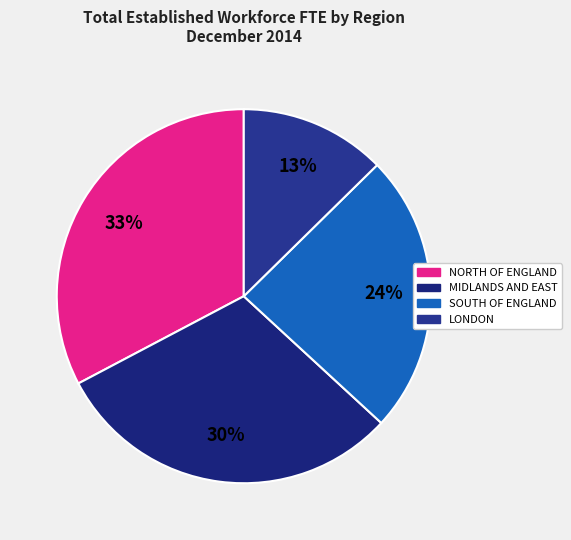

Which has a higher value, NORTH OF ENGLAND or MIDLANDS AND EAST?

NORTH OF ENGLAND